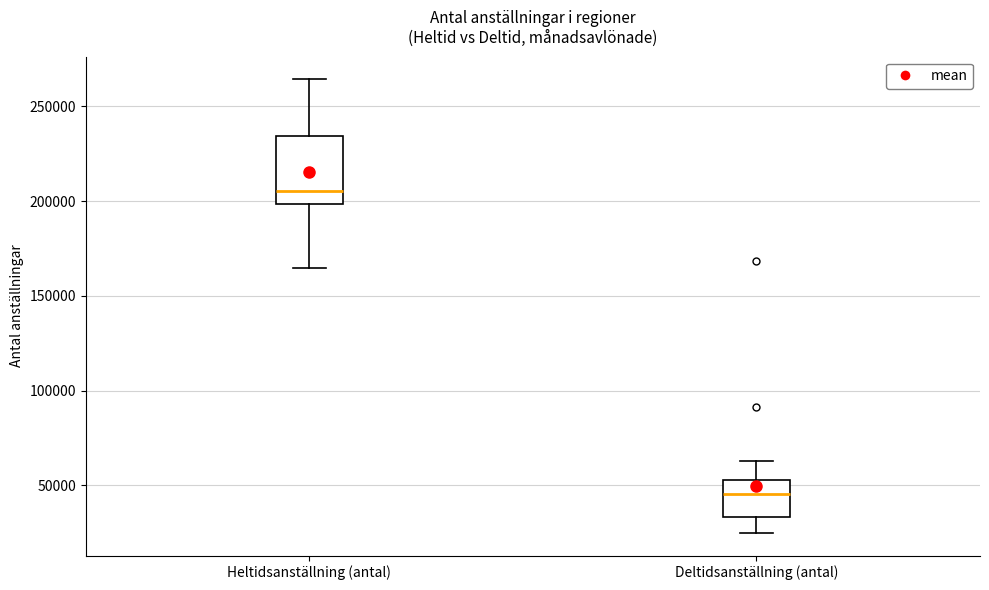

Reading left to right, transcribe this box plot: for each box, give where its median line is, the range the box spans, and where its two whiskers end, as read against the y-axis. The values are not printed on the chart, so give them approximately, as read against the axis.

Heltidsanställning (antal): median 205000, box 200000 to 235000, whiskers 165000 to 265000
Deltidsanställning (antal): median 45000, box 35000 to 55000, whiskers 25000 to 65000